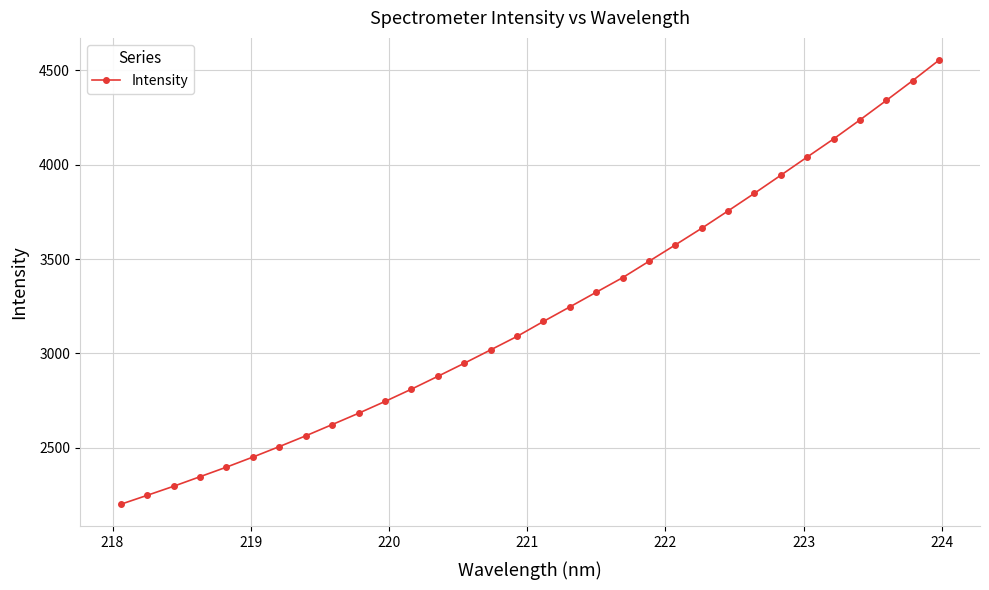

What is the value of the 9th point from the left?

2622.5